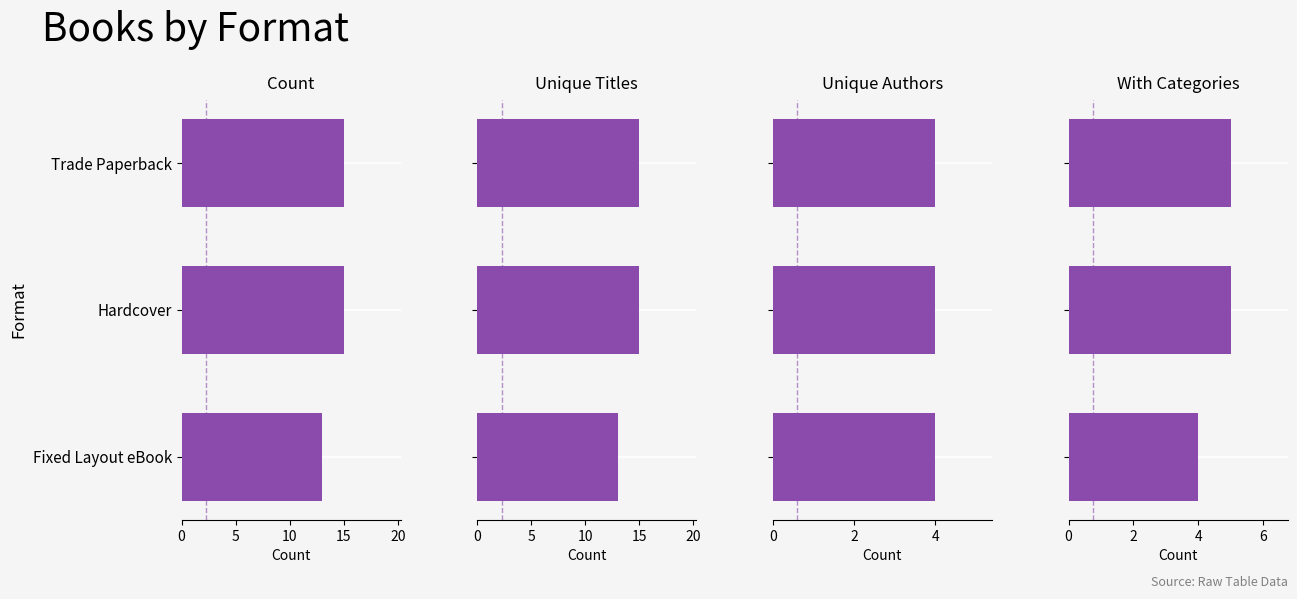

What is the approximate value of With Categories at 5?

5.0